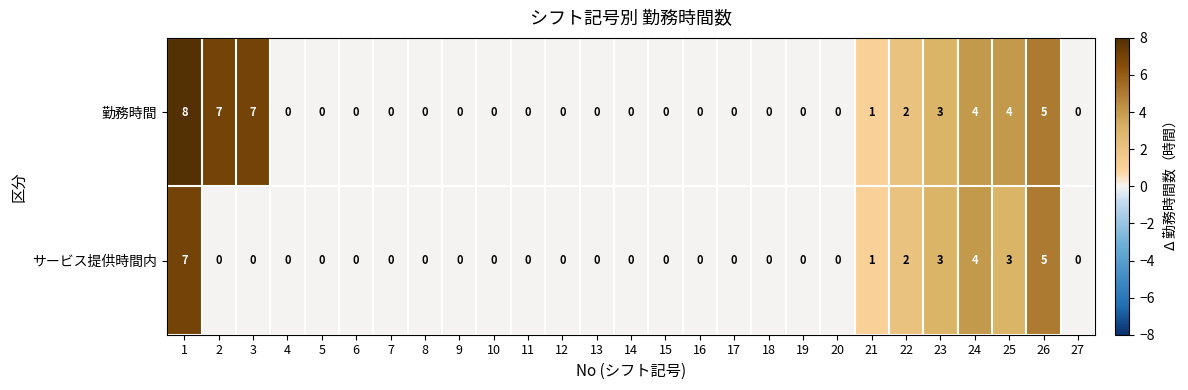

Count the 勤務時間 values in the range 0 to 3.

21